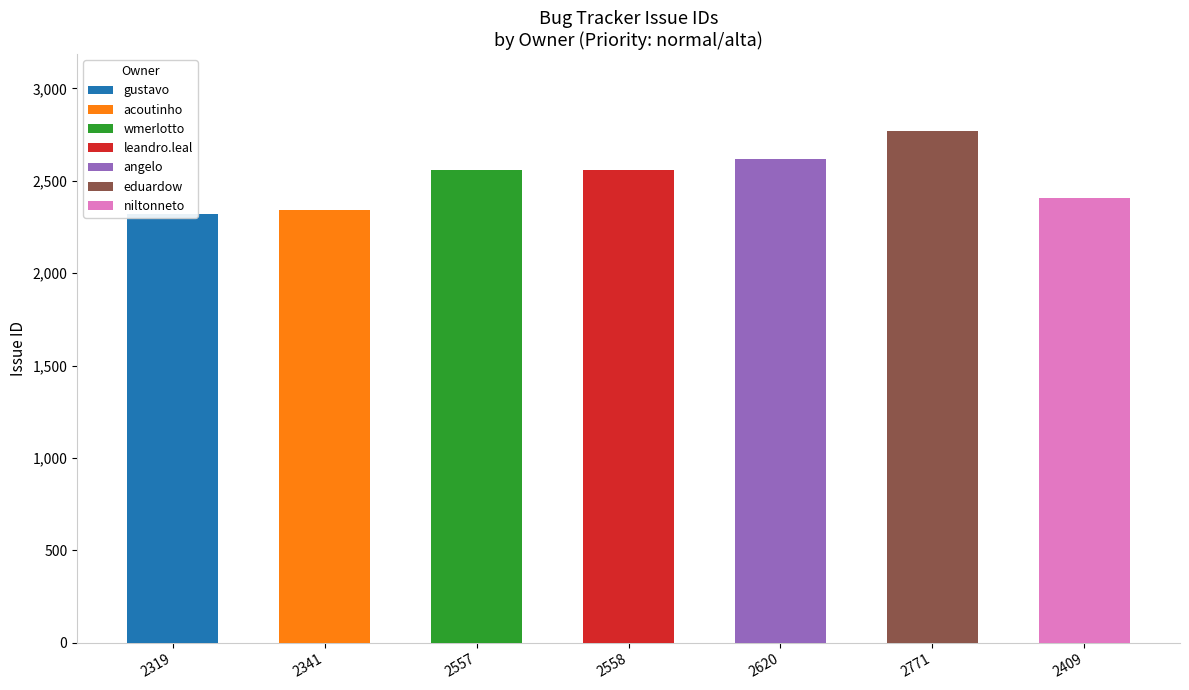

What is the ratio of the value at 2557 to the value at 2341?

1.1